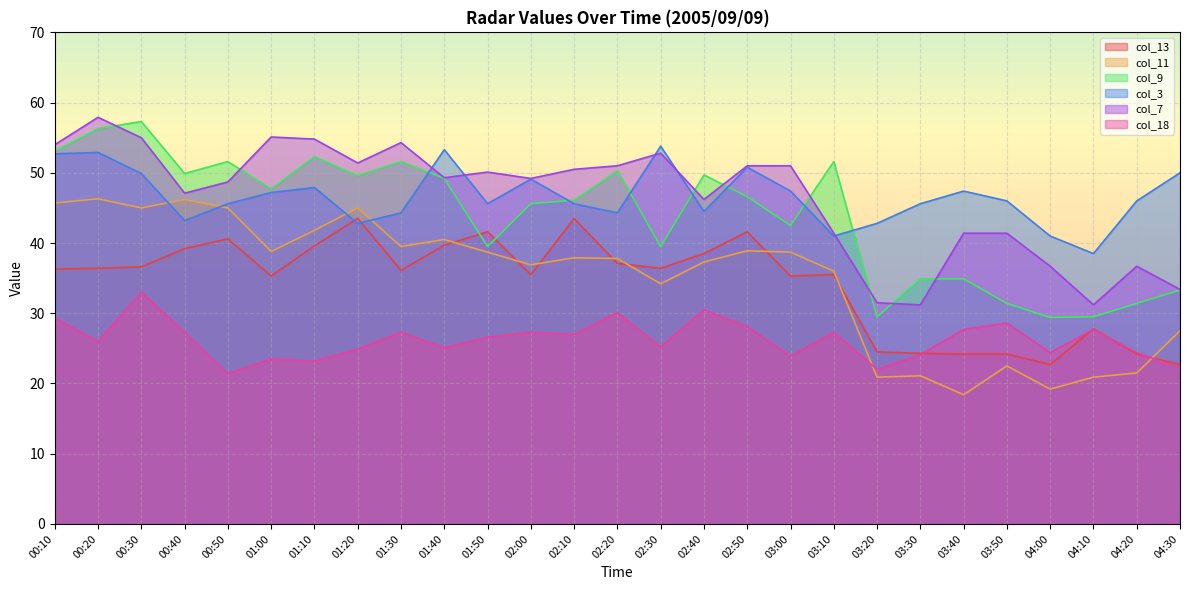

What position from the left is 02:00?

12